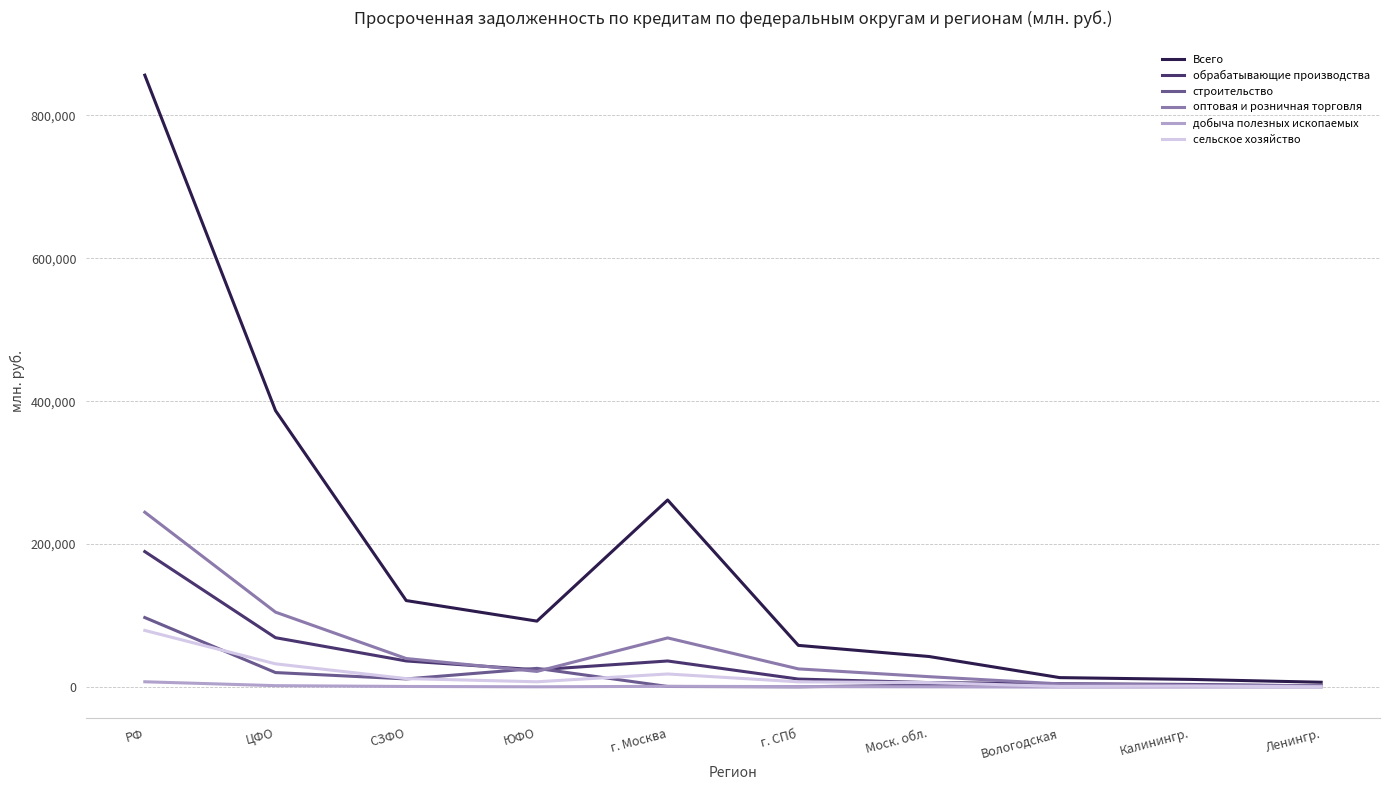

The value of строительство at РФ is 97309. True or false?

True